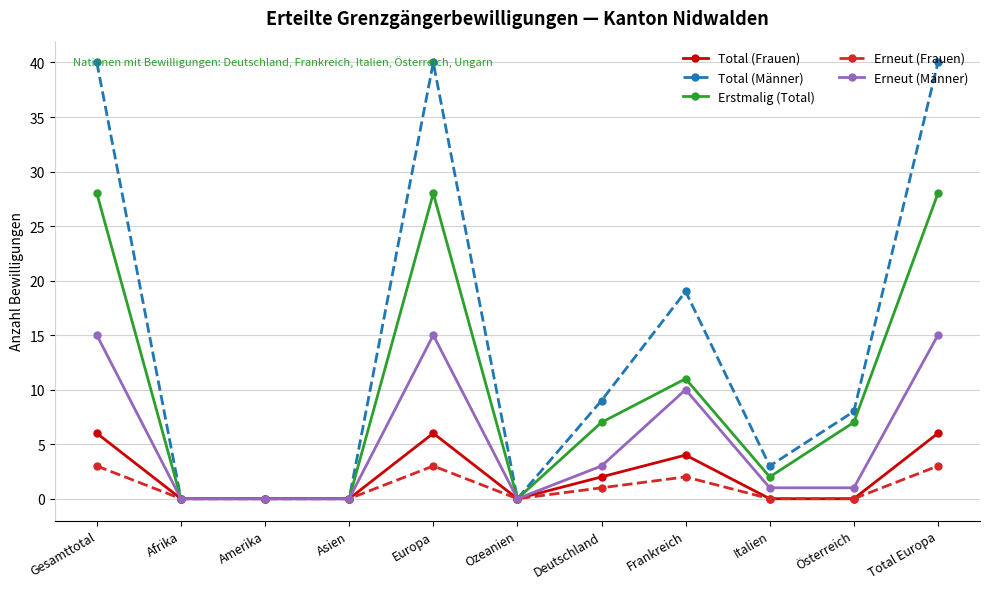

Which series has the largest total across all categories?

Total (Männer)